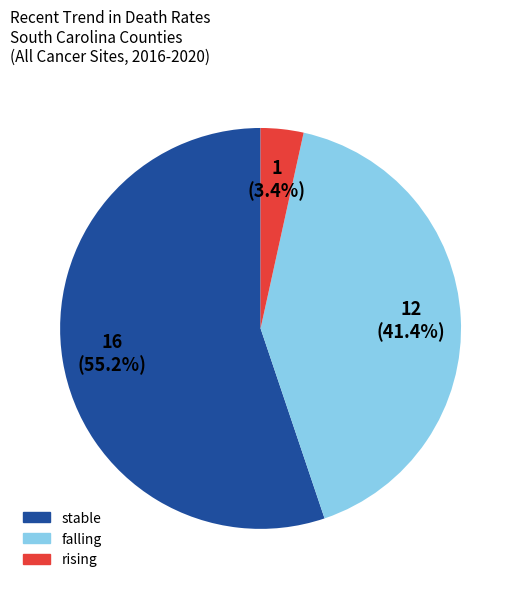

Is there any slice that represents more than half of the pie?

Yes